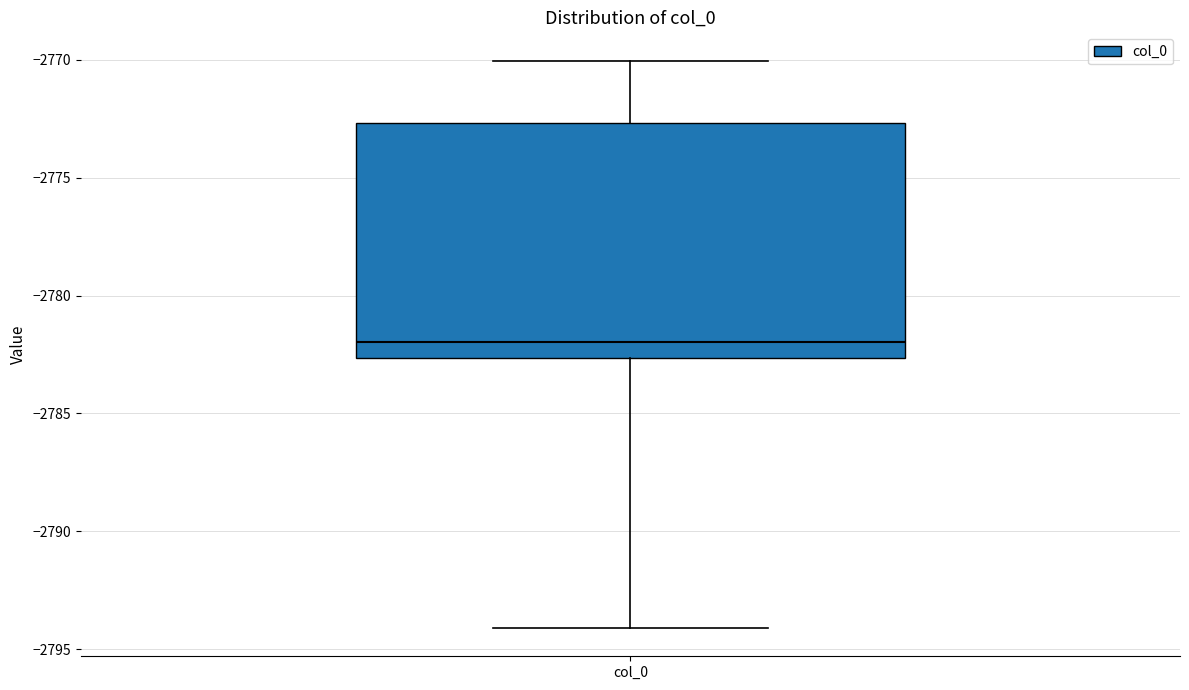

Transcribe this box plot: give where the median line is, the range the box spans, and where the two whiskers end, as read against the y-axis. The values are not printed on the chart, so give them approximately, as read against the axis.

median -2782.0, box -2782.5 to -2772.5, whiskers -2794.0 to -2770.0